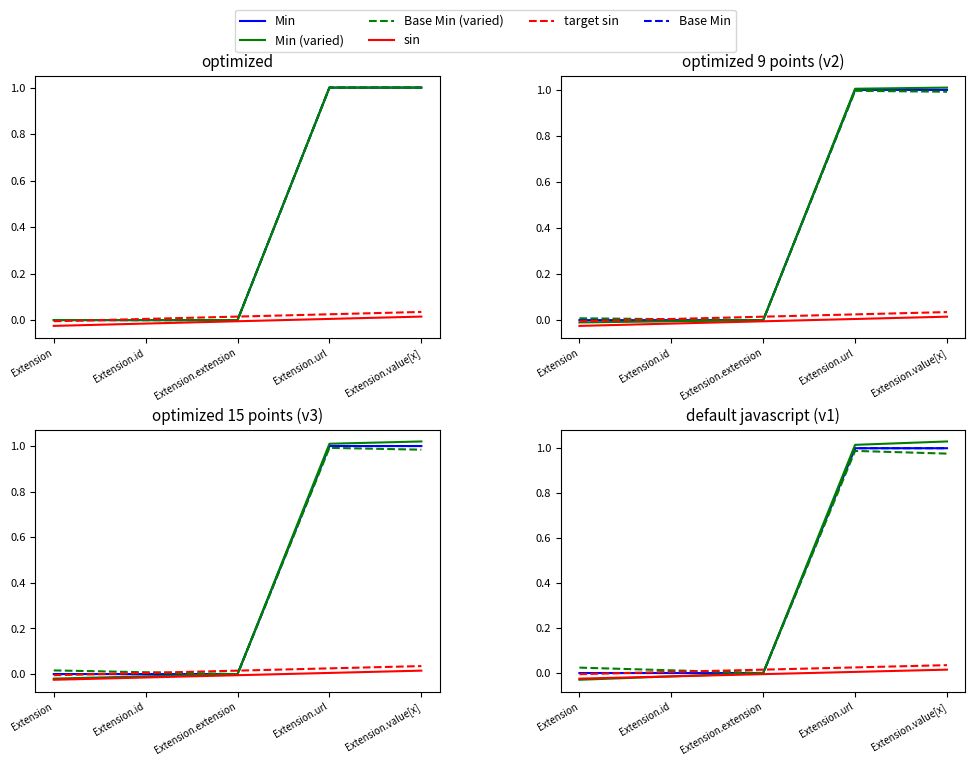

What are all the series names shown in the legend?

Min, Base Min, Min (varied), Base Min (varied), sin, target sin